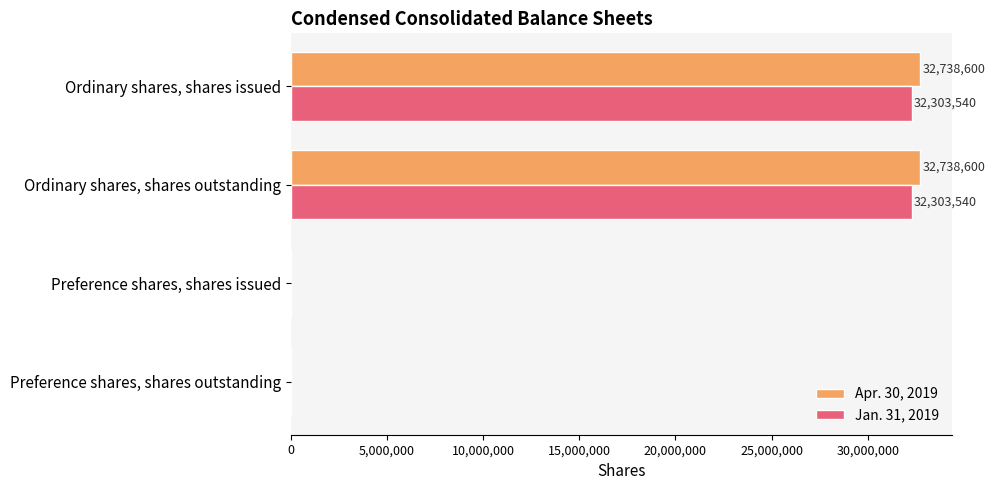

Between Ordinary shares, shares issued and Preference shares, shares issued, which series saw the biggest shift?

Apr. 30, 2019